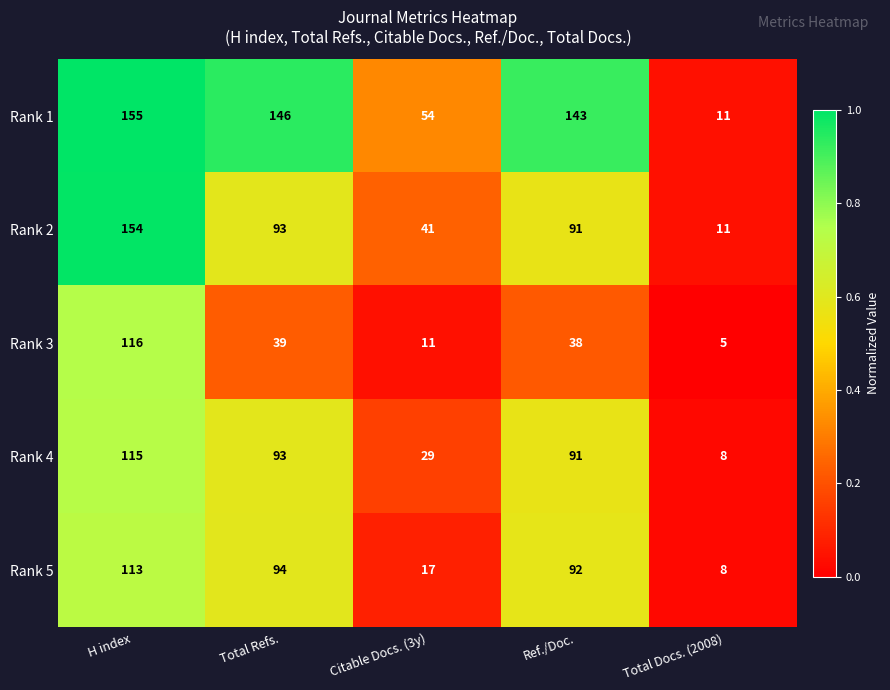

The value of Rank 5 at Total Docs. (2008) is 8. True or false?

True